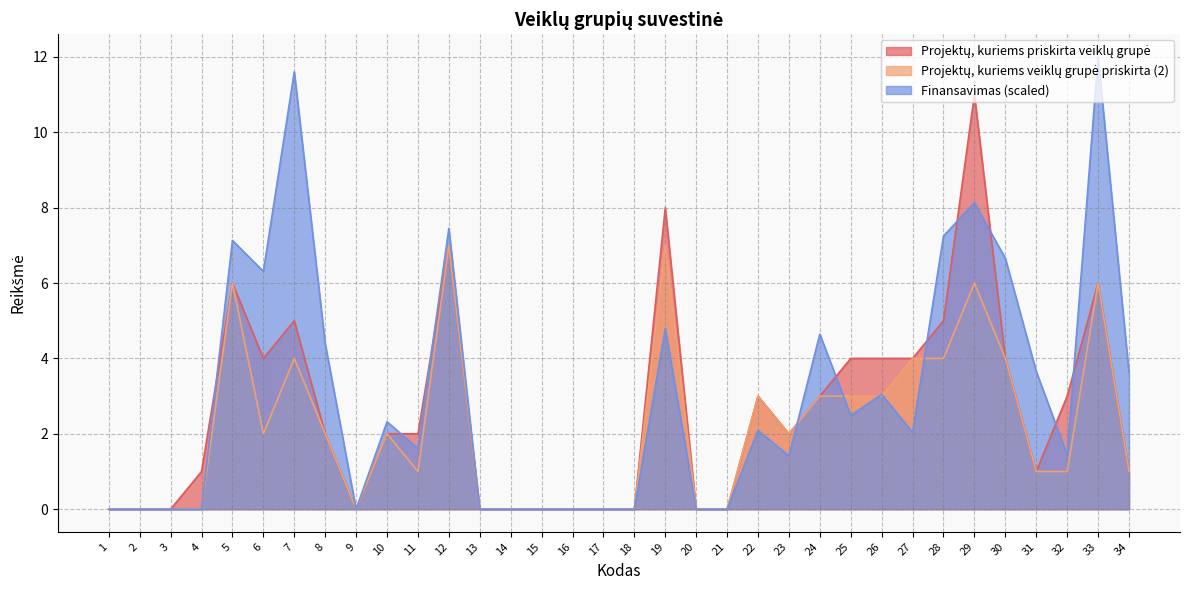

True or false: Projektų, kuriems veiklų grupė priskirta (2) has more than 1 points higher than both neighbors.

True